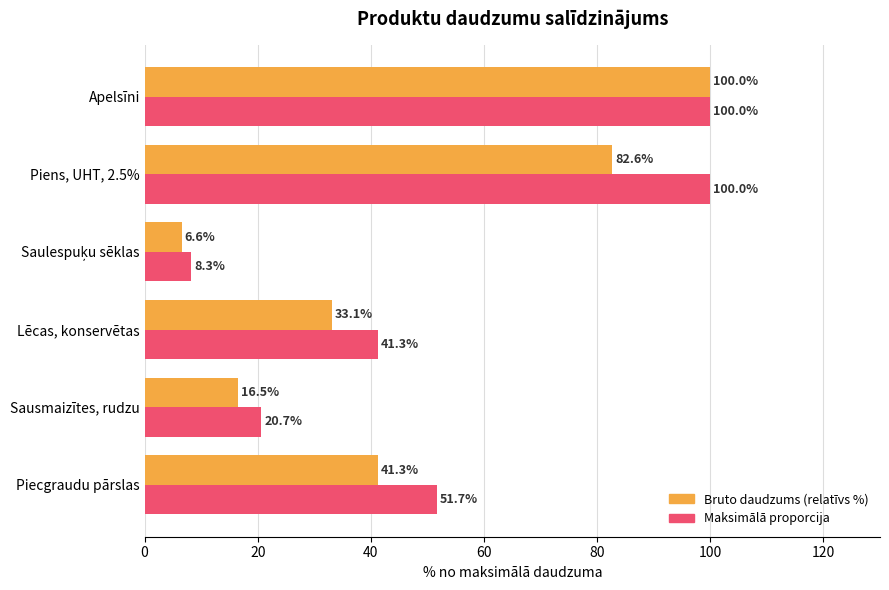

What is the smallest value displayed?

6.6